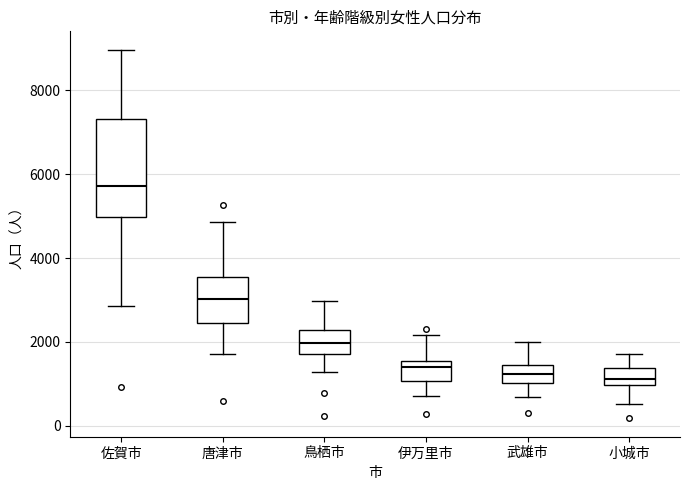

Comparing the boxes themselves (not the whiskers), which one is the tallest?

佐賀市